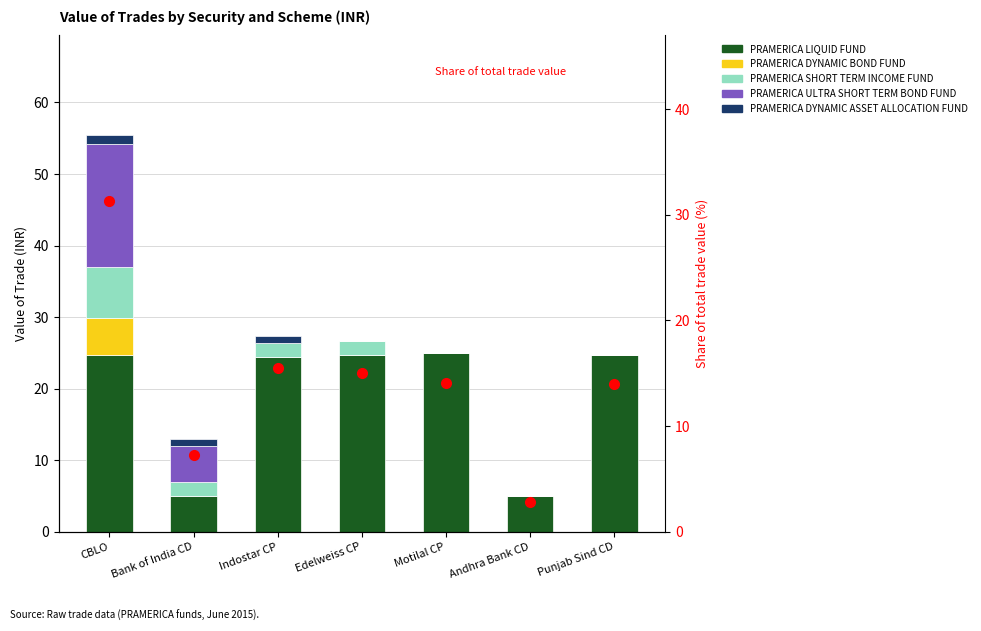

List the series in order of their peak value, highest first.

Share of total, PRAMERICA LIQUID FUND, PRAMERICA ULTRA SHORT TERM BOND FUND, PRAMERICA SHORT TERM INCOME FUND, PRAMERICA DYNAMIC BOND FUND, PRAMERICA DYNAMIC ASSET ALLOCATION FUND